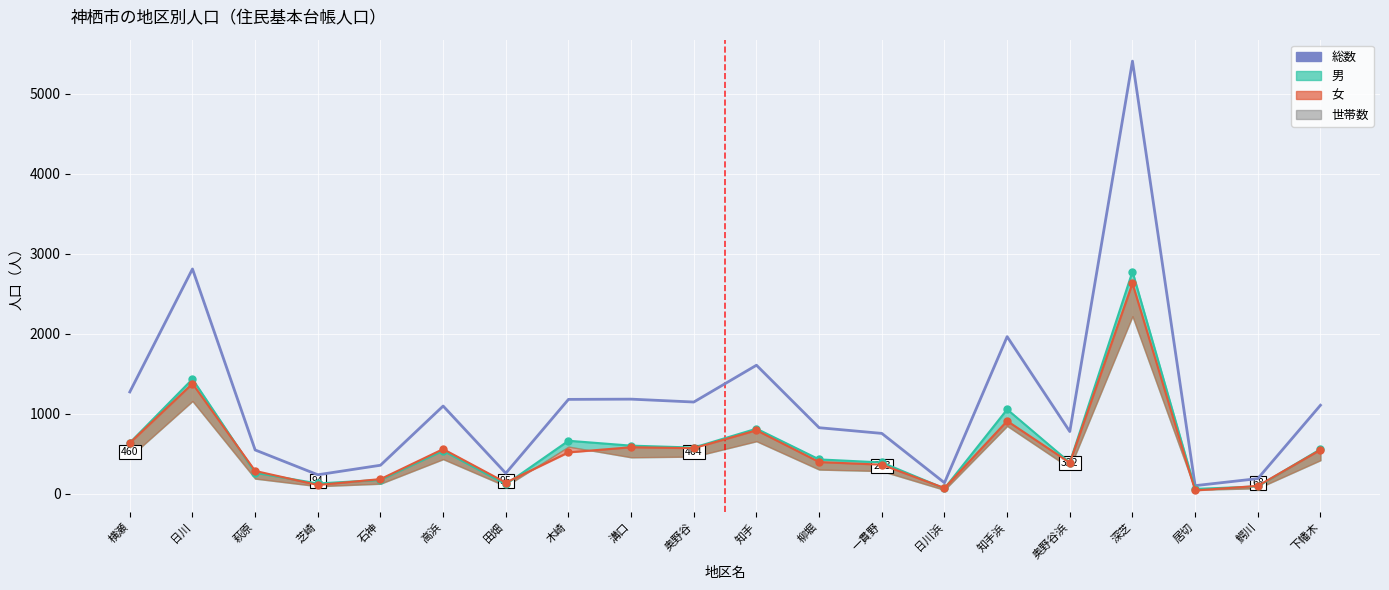

What is the label of the 4th point from the left?

芝崎